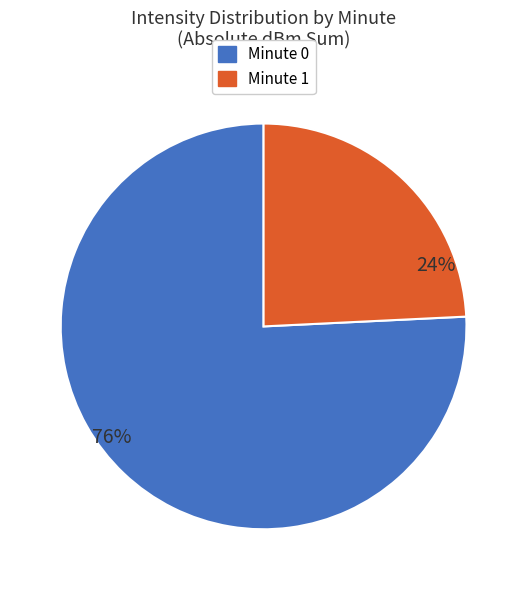

How many slices are in this pie chart?

2